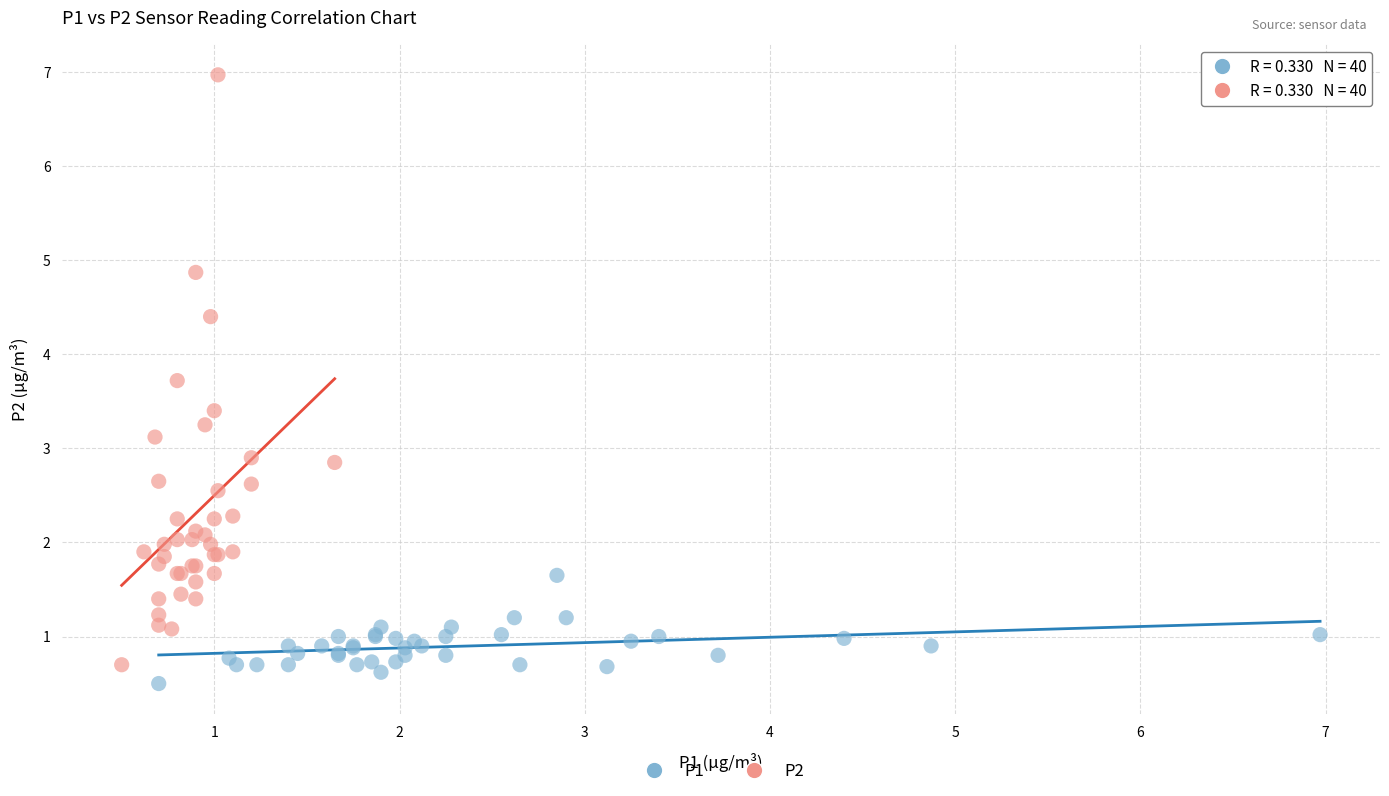

Which series has the largest Y range (max minus min)?

P2